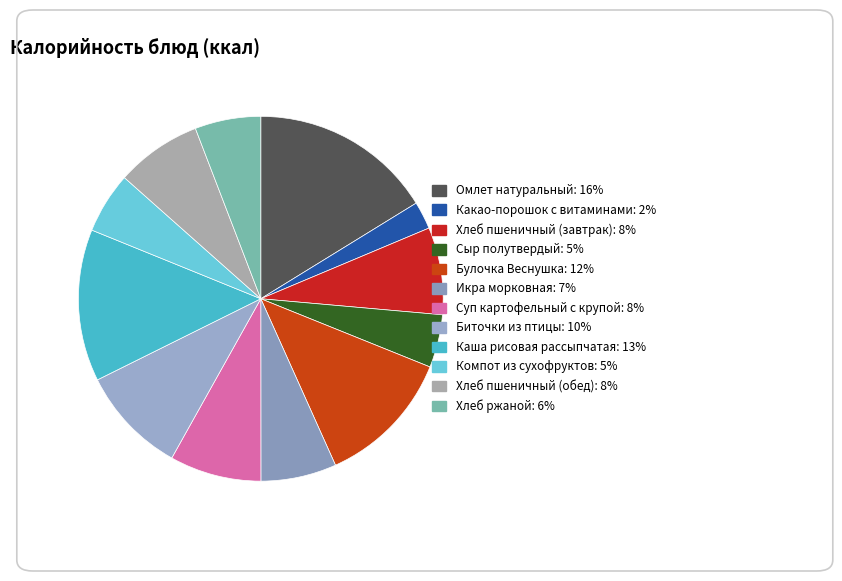

What is the largest slice in the pie chart?

Омлет натуральный